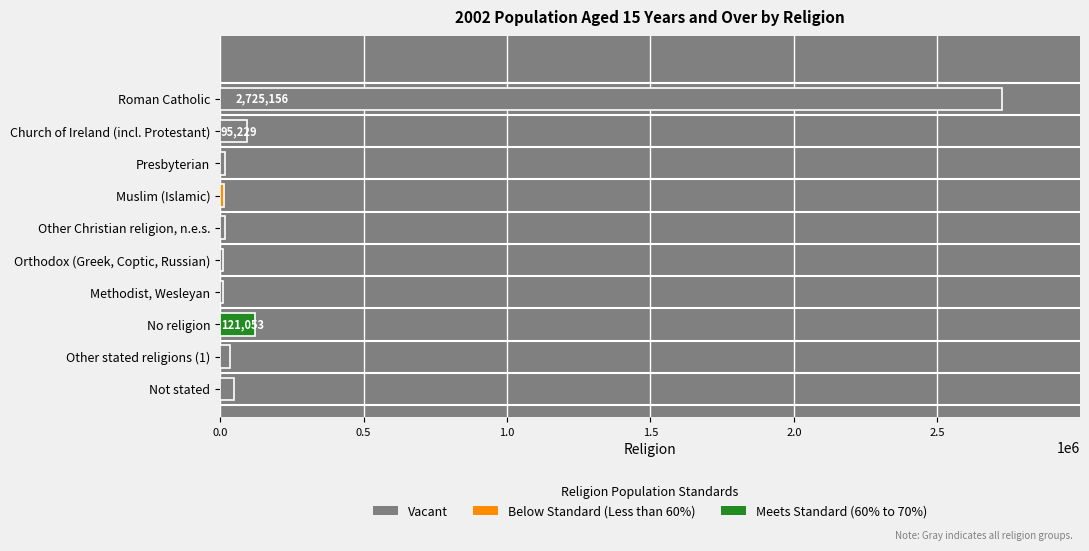

The chart shows a value of 4860118 at Roman Catholic. True or false?

False